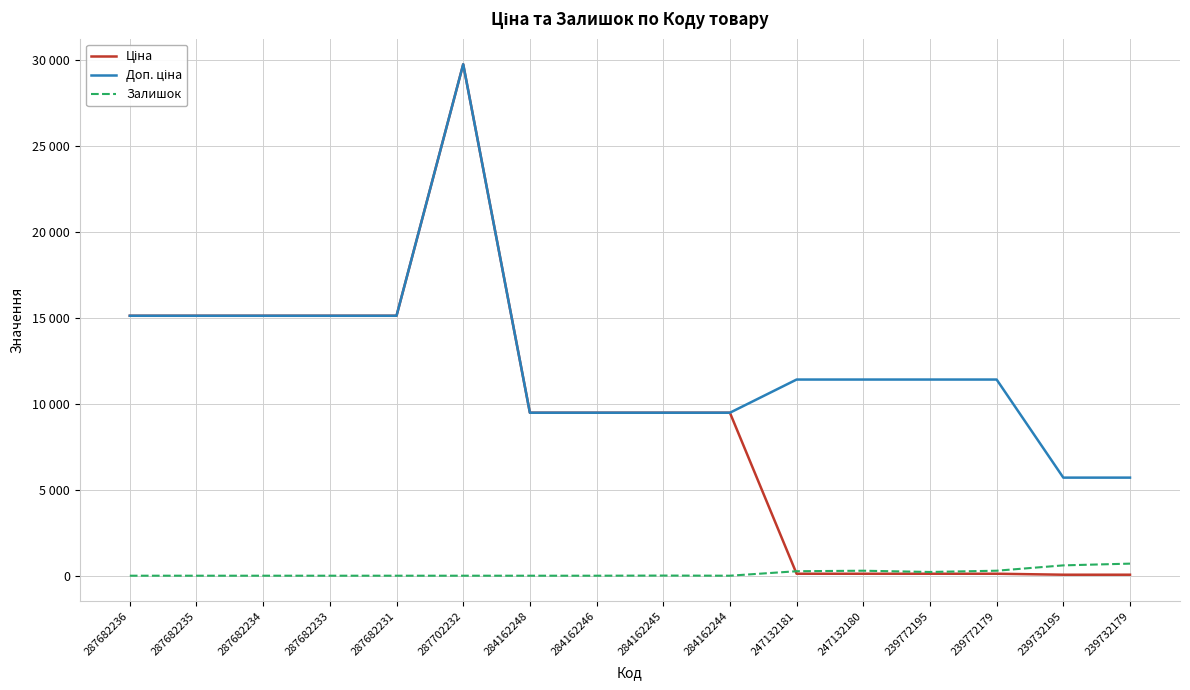

Between 239772195 and 284162248, which is larger?

284162248